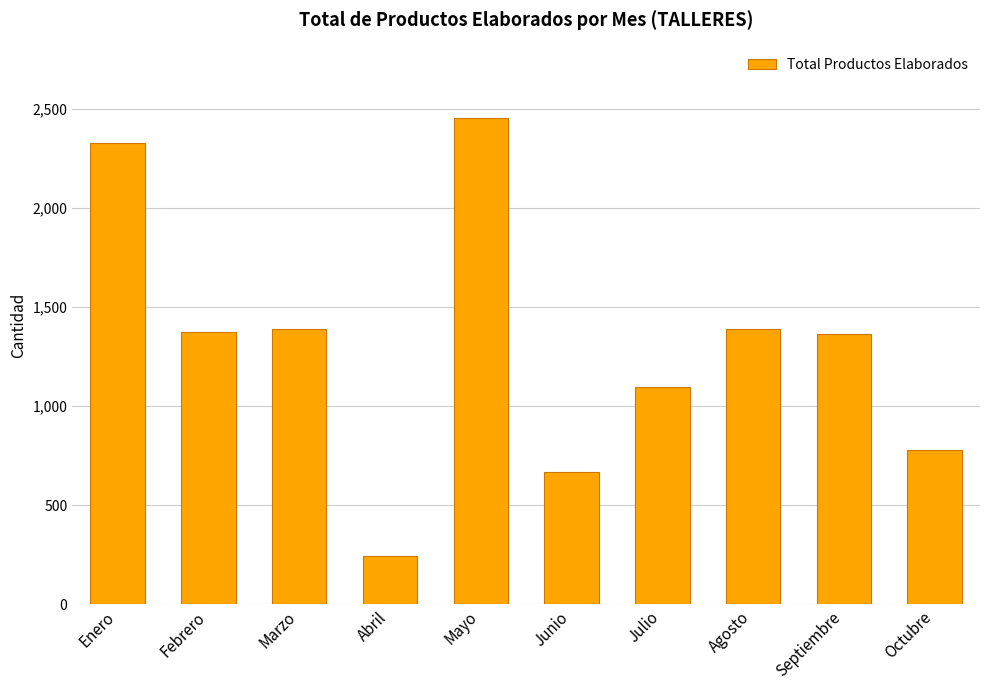

What is the approximate value at Abril?

242